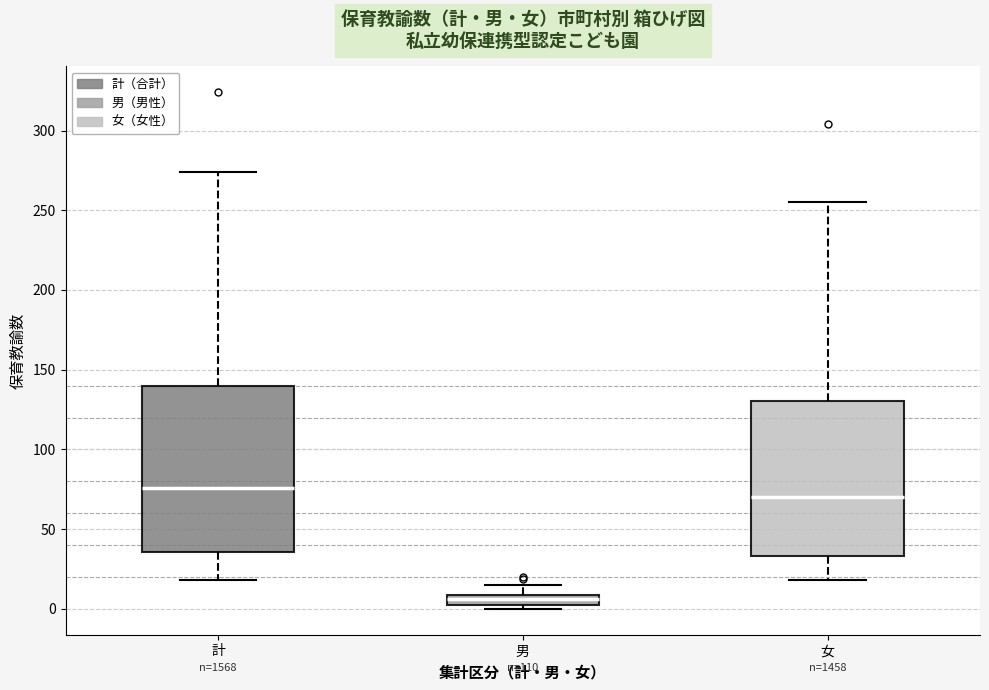

Which box is the tallest, from its lower edge to its upper edge?

計